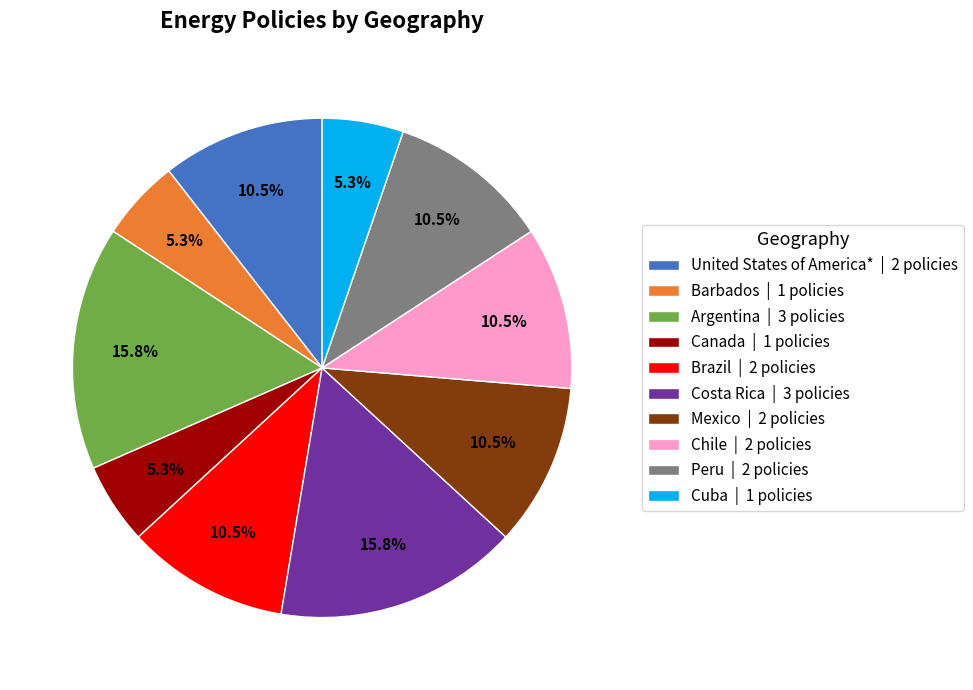

Between Argentina and Cuba, which is larger?

Argentina